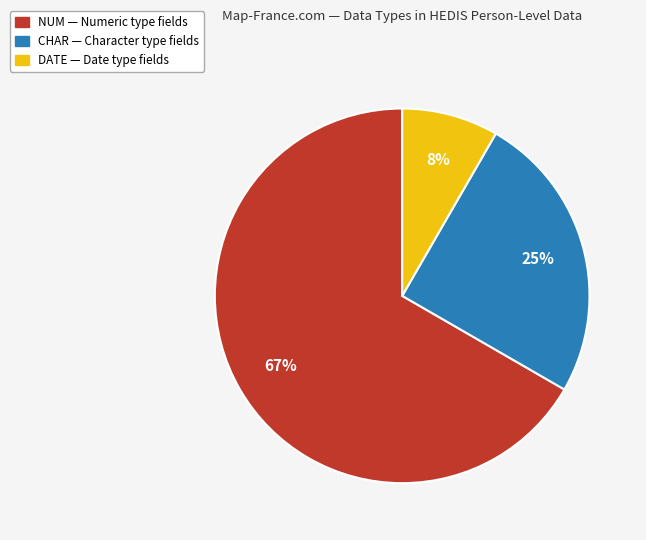

To the nearest percent, what is the average slice percentage?

33%